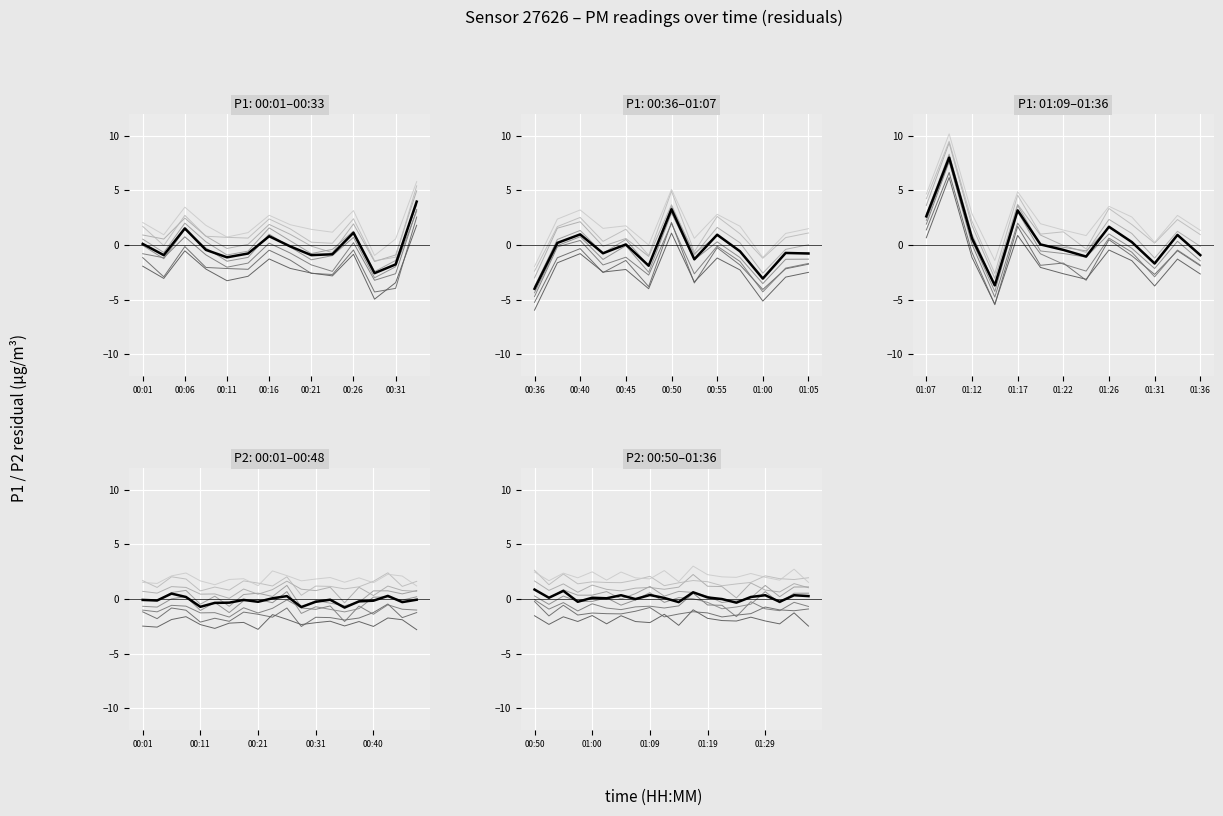

Is this an area chart (filled region under the line)?

No